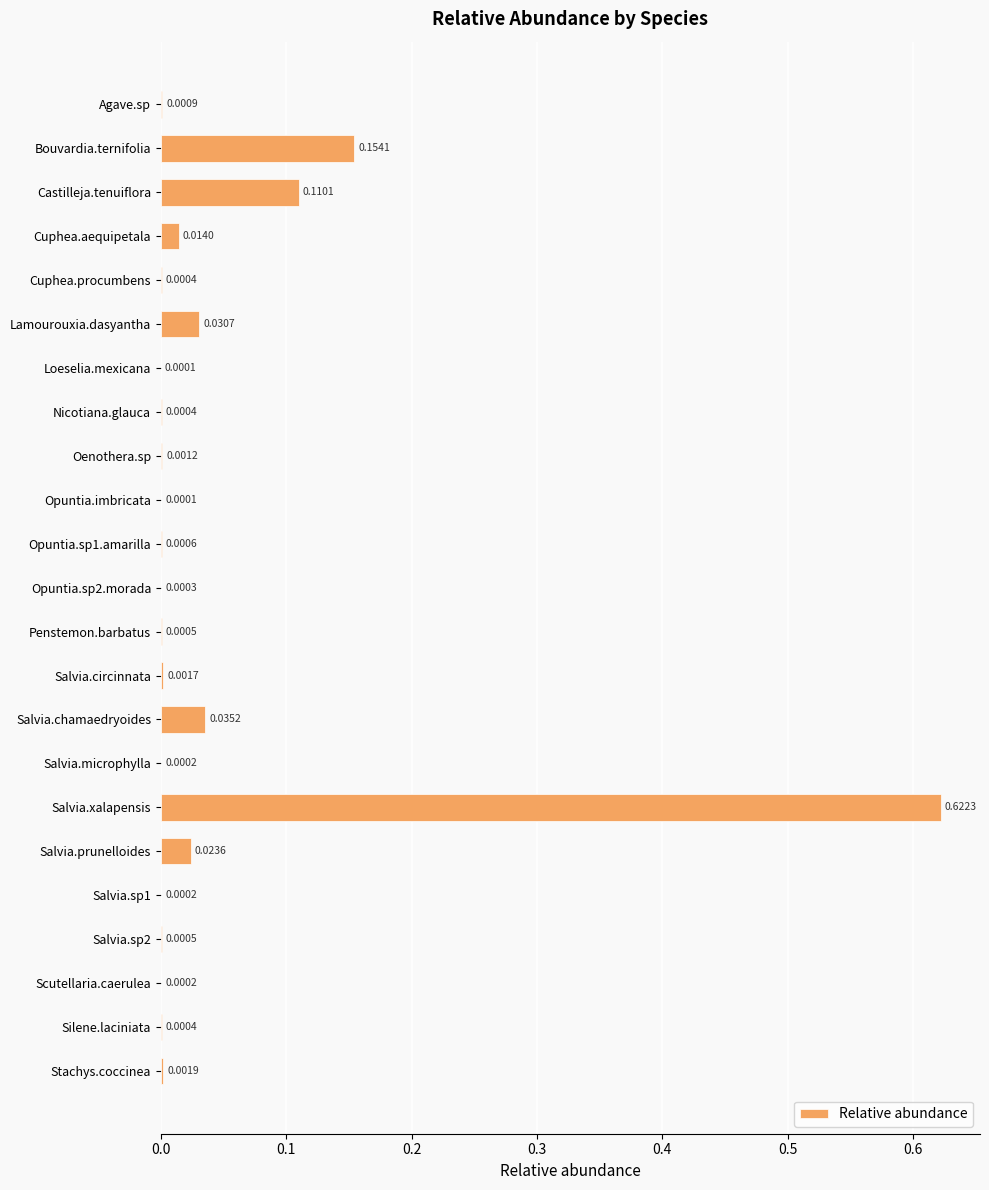

Which category has the highest value across all series?

Salvia.xalapensis